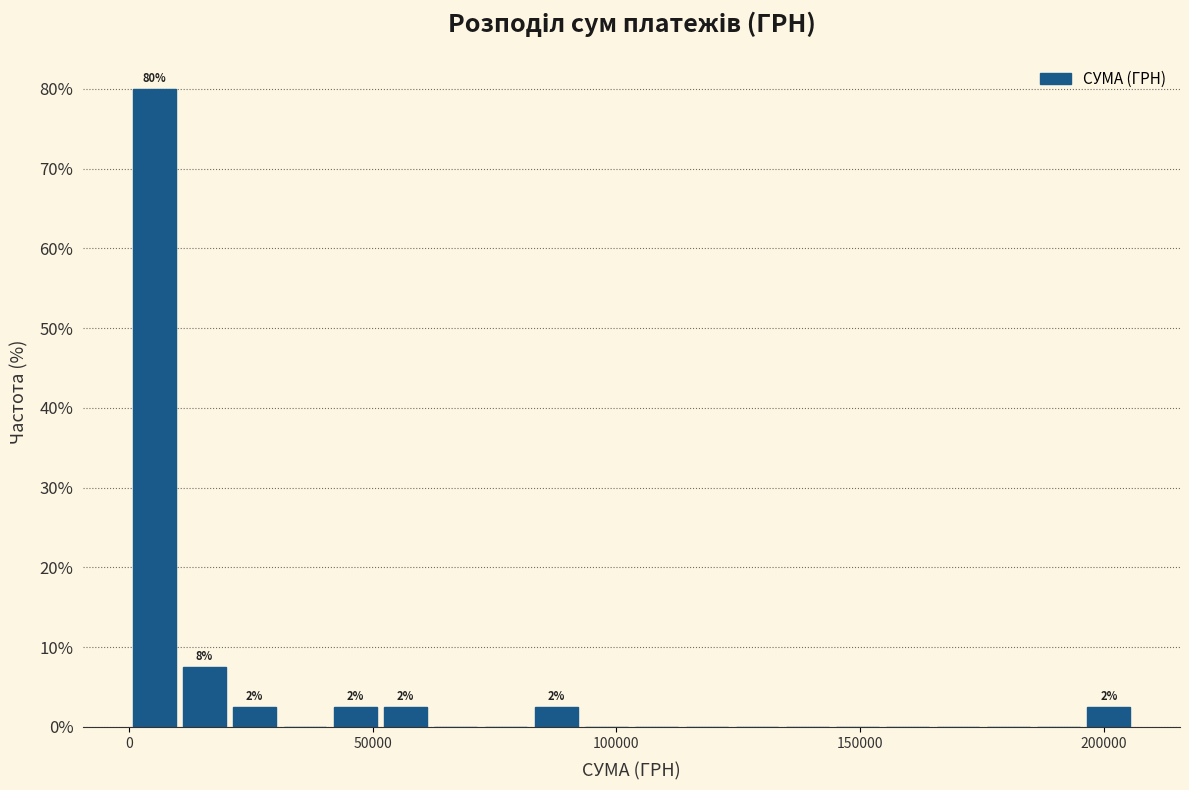

Read against the x-axis, roughly where is the centre of the tallest bar?

5000